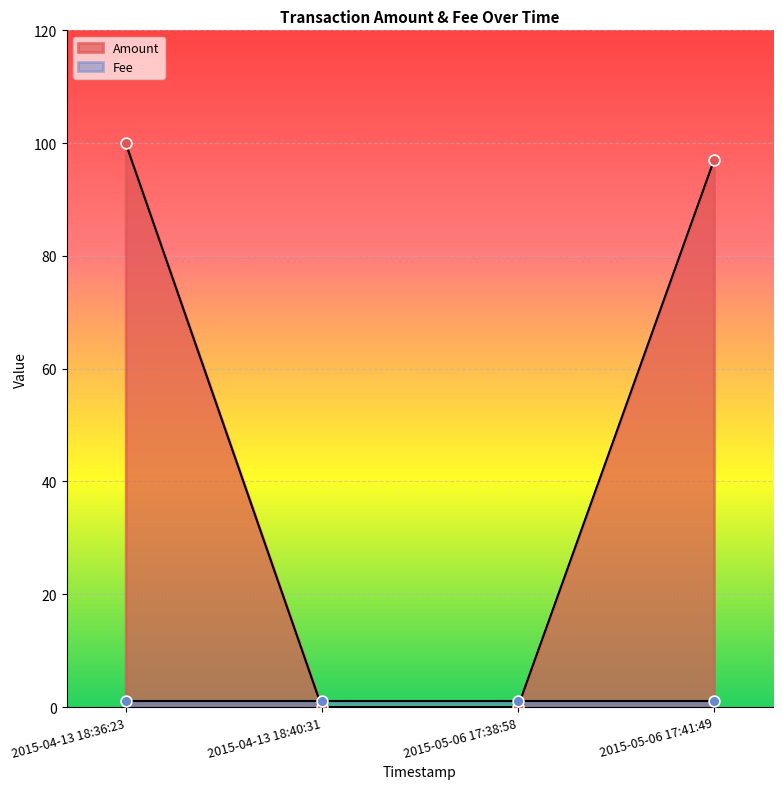

True or false: Amount has more than 0 interior local peaks.

False